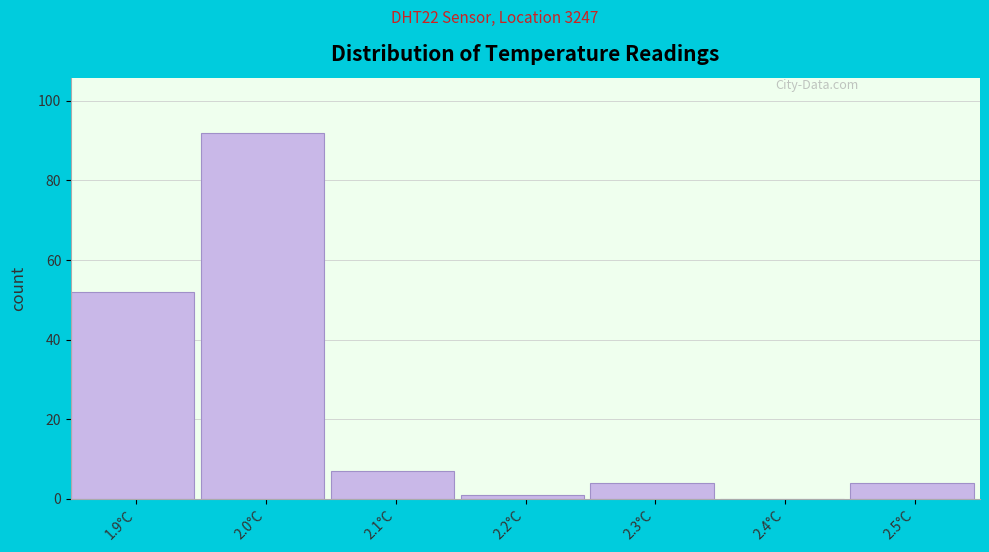

Reading left to right, extract all data points from this chart.

1.9°C=52	2.0°C=92	2.1°C=7	2.2°C=1	2.3°C=4	2.4°C=0	2.5°C=4